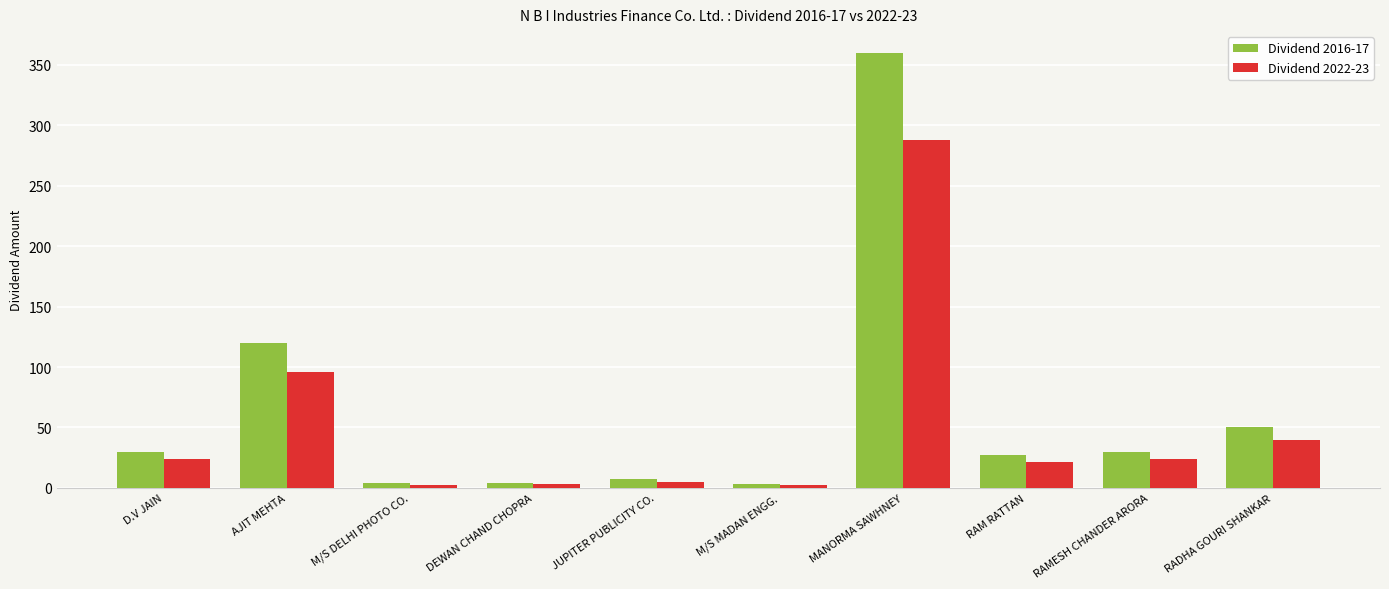

At which label is Dividend 2022-23 closest to 145?

AJIT MEHTA